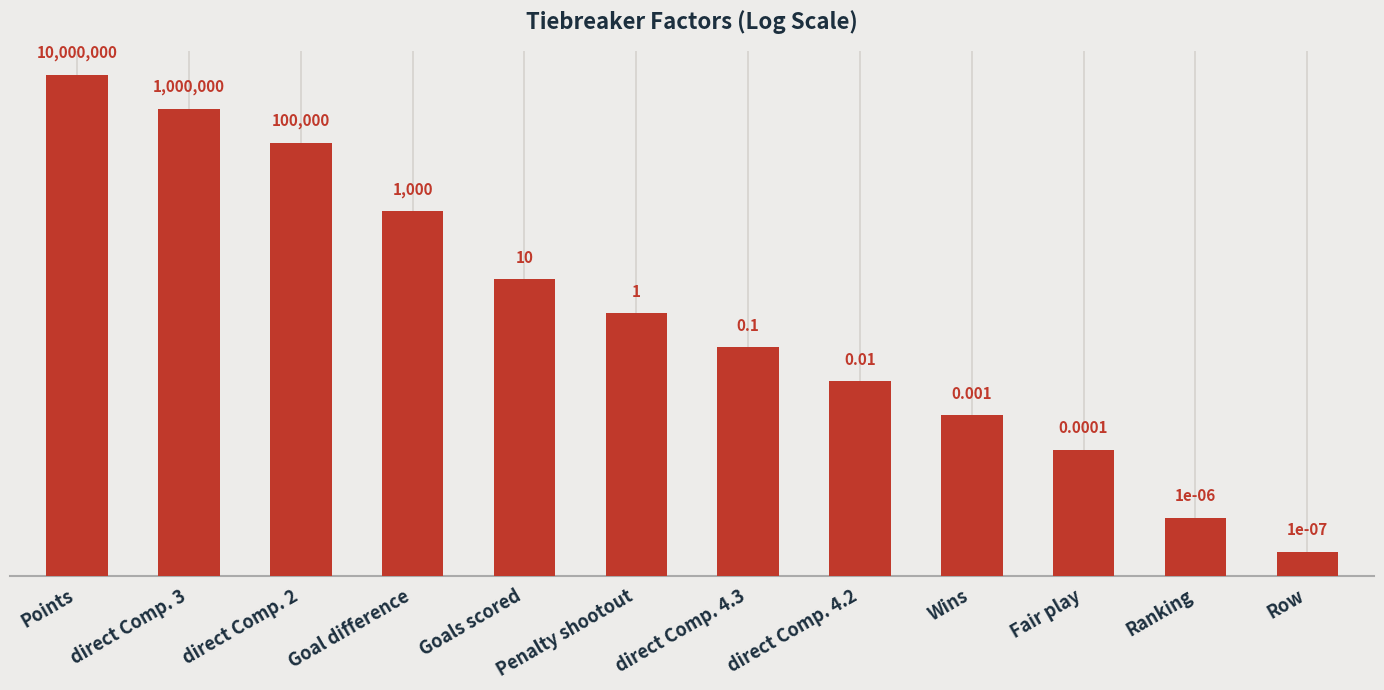

Which has a higher value, direct Comp. 4.3 or Goal difference?

Goal difference